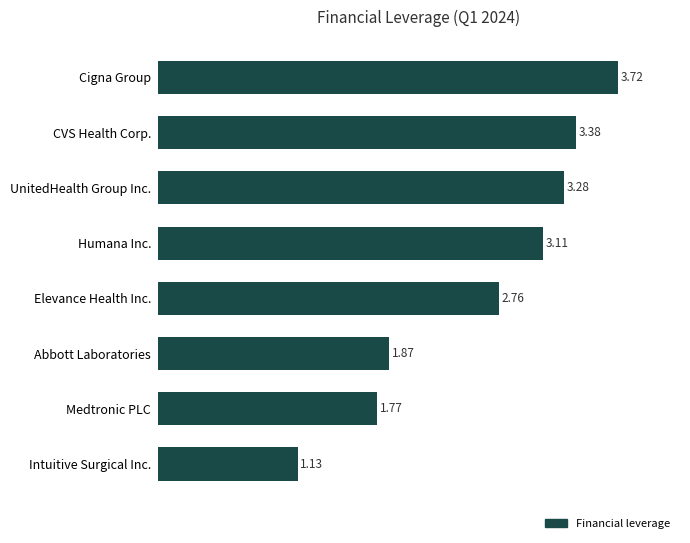

What is the average value?

2.6